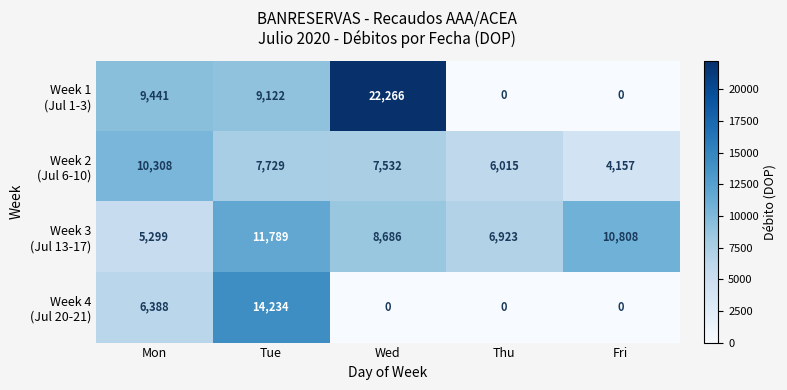

Count the number of data series in this chart.

4